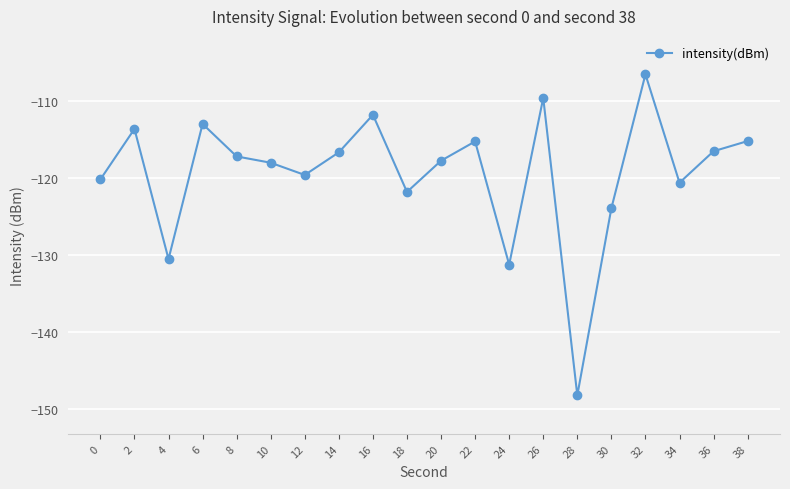

Which label corresponds to the smallest value in the chart?

28